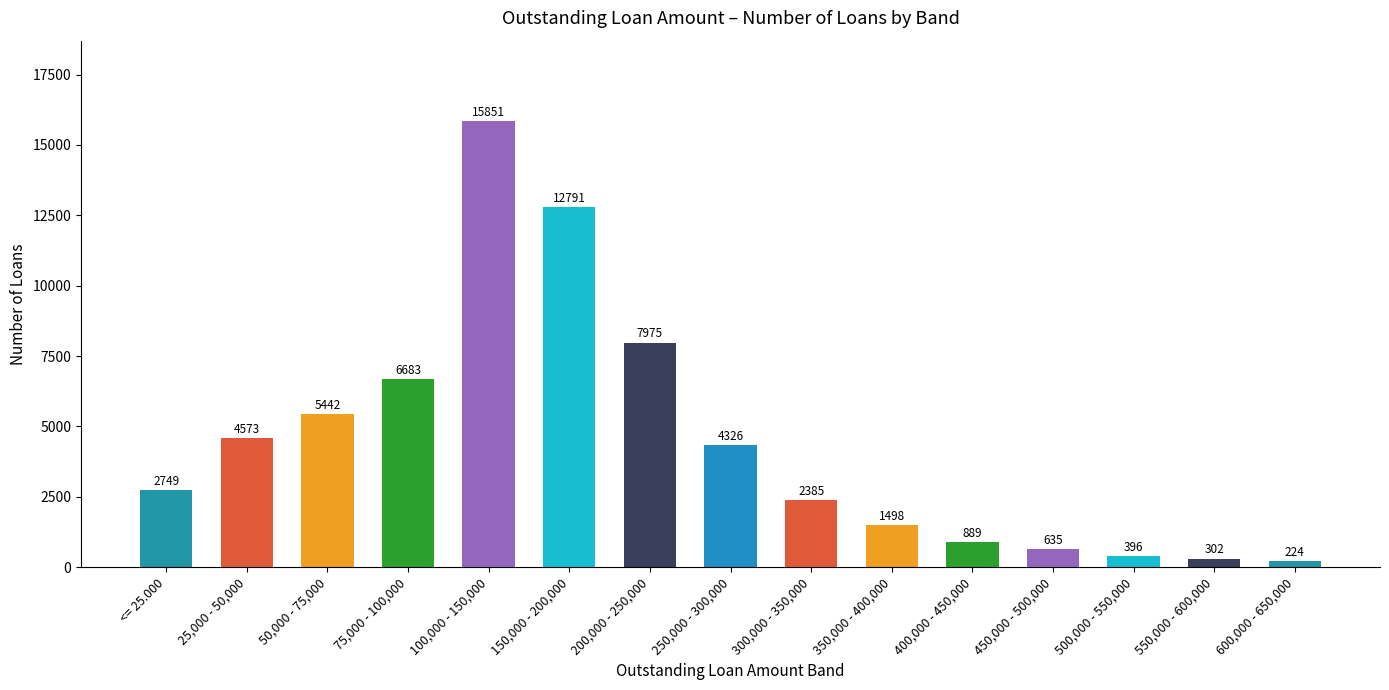

Reading right to left, transcribe all the data shown in this chart.

600,000 - 650,000=224	550,000 - 600,000=302	500,000 - 550,000=396	450,000 - 500,000=635	400,000 - 450,000=889	350,000 - 400,000=1498	300,000 - 350,000=2385	250,000 - 300,000=4326	200,000 - 250,000=7975	150,000 - 200,000=12791	100,000 - 150,000=15851	75,000 - 100,000=6683	50,000 - 75,000=5442	25,000 - 50,000=4573	<= 25.000=2749